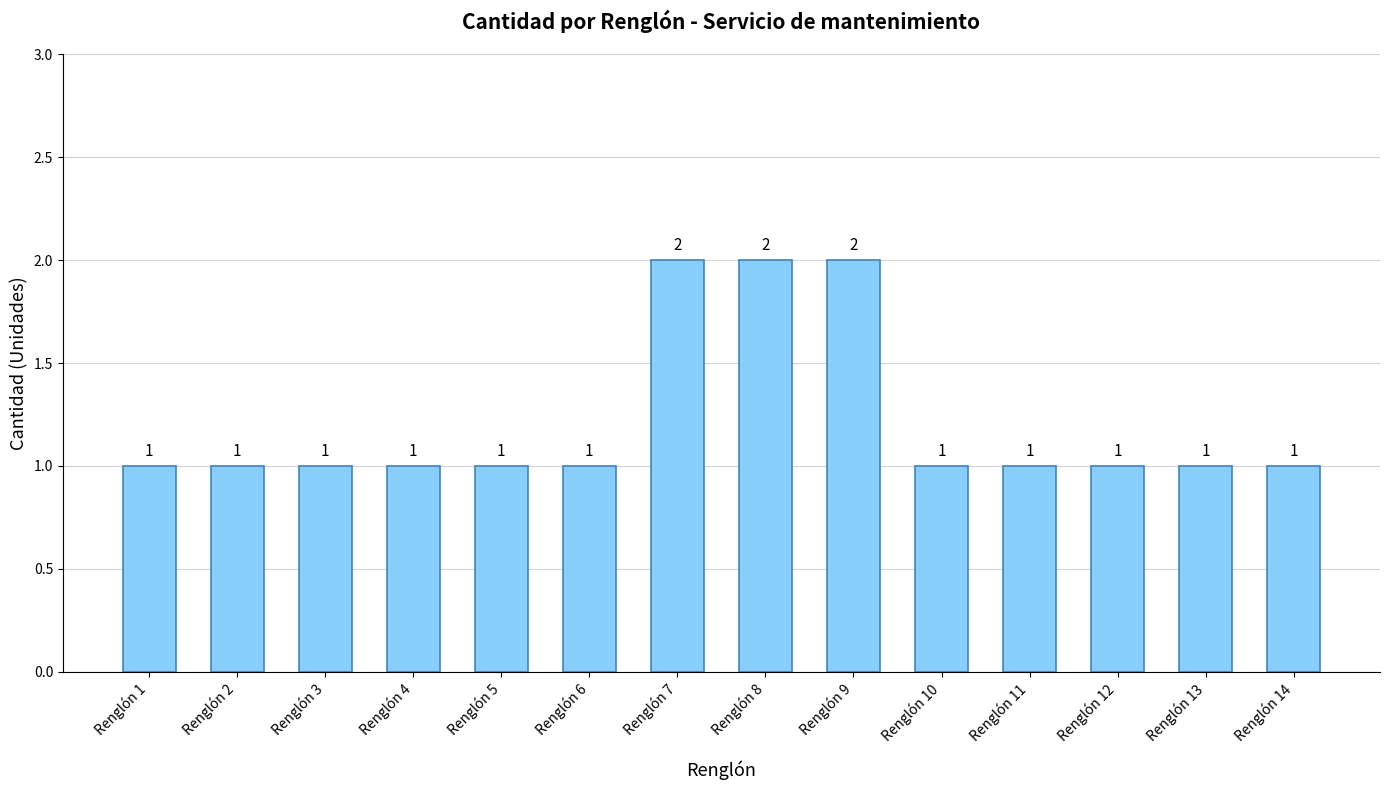

Approximately how many times larger is the value at Renglón 3 compared to Renglón 11?

1.0